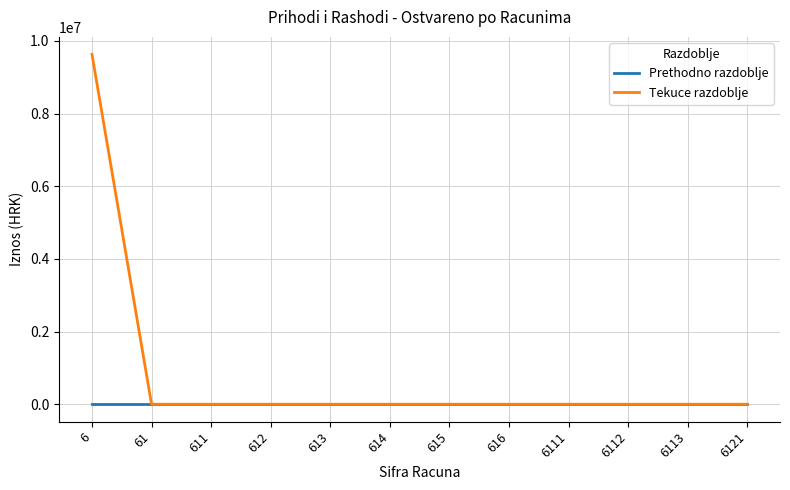

The value of Tekuce razdoblje at 61 is 0.0. True or false?

True